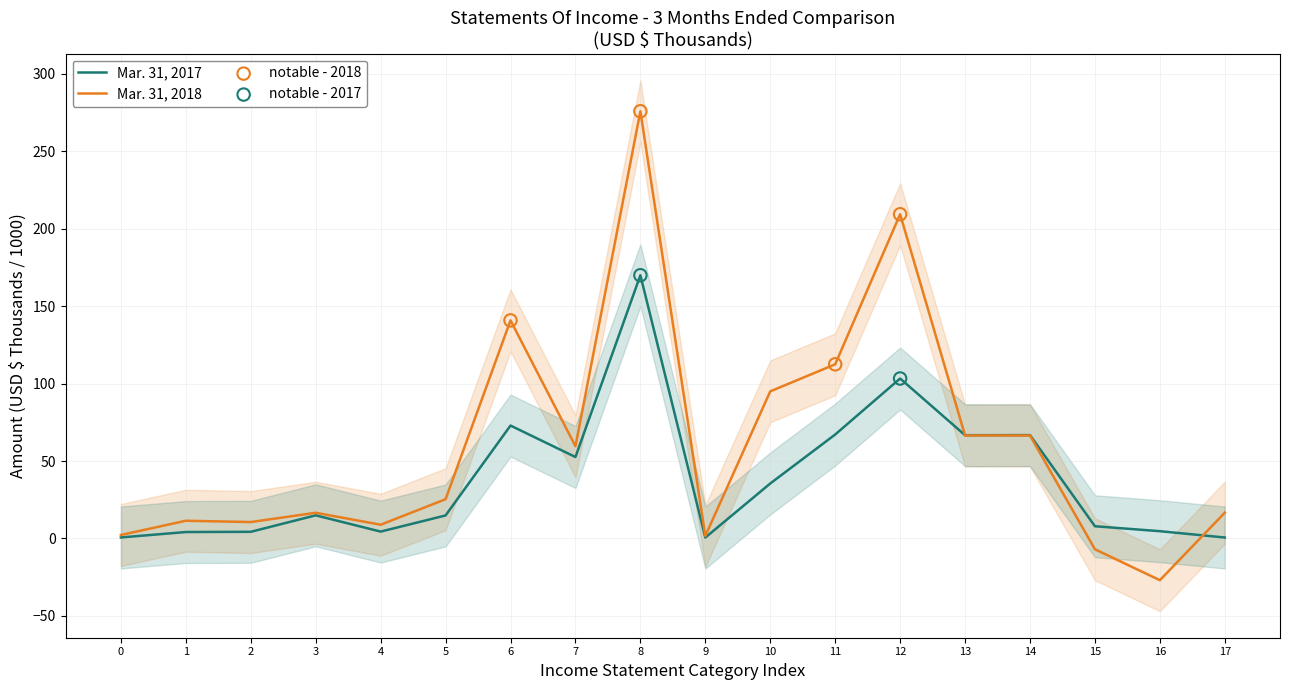

The value of Mar. 31, 2017 at 6 is 21.6. True or false?

False